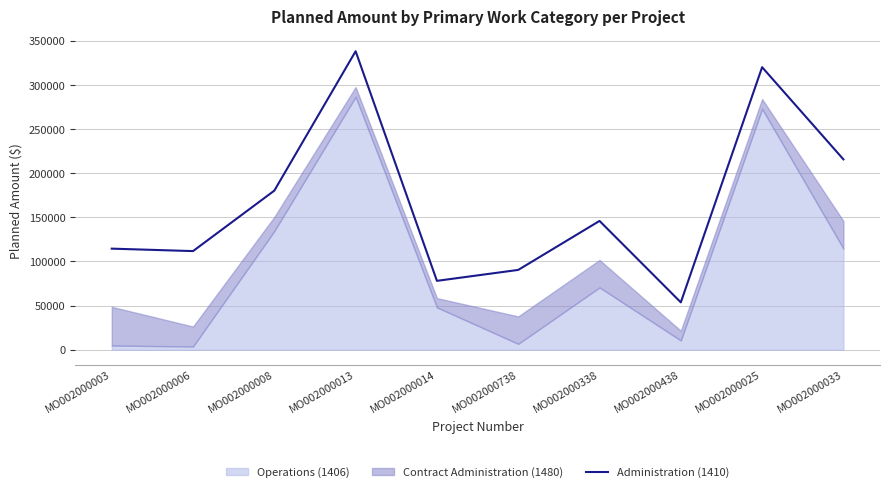

At which label is the value closest to 195968?

MO002000008